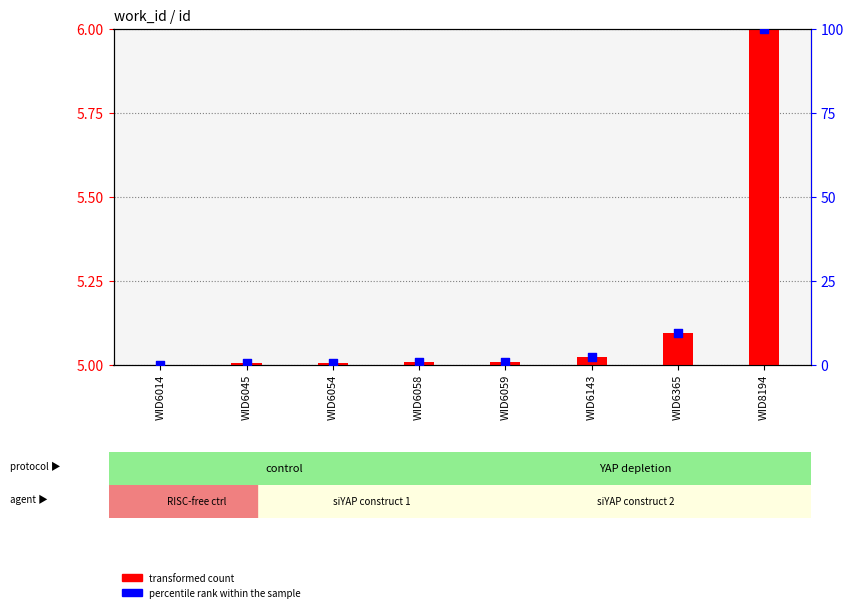

What are all the series names shown in the legend?

transformed count, percentile rank within the sample